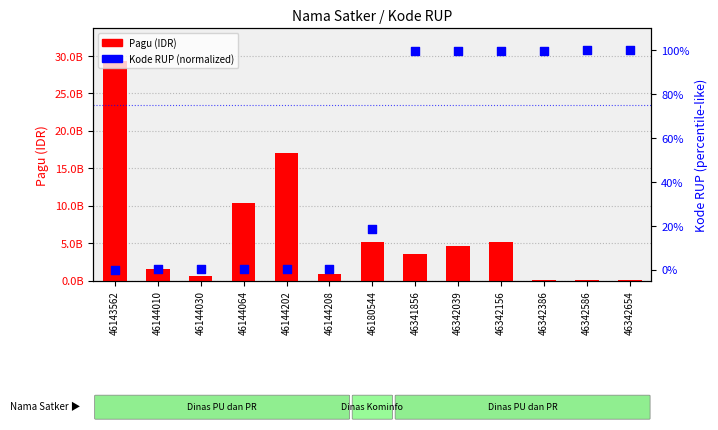

Which series contains the lowest Y value?

Kode RUP (normalized)